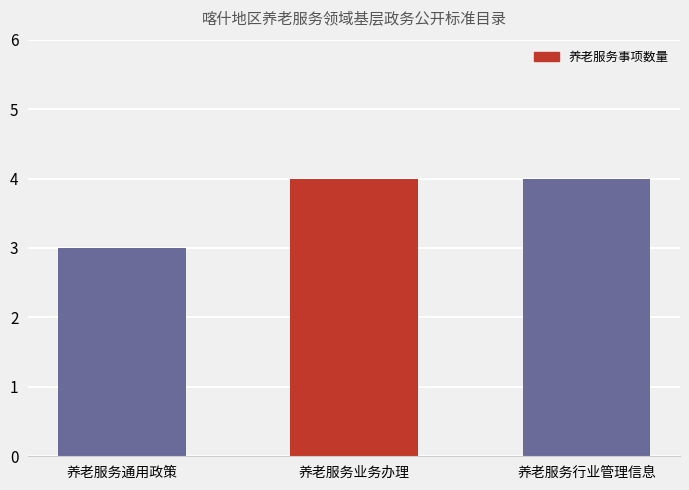

What is the approximate value at 养老服务行业管理信息?

4